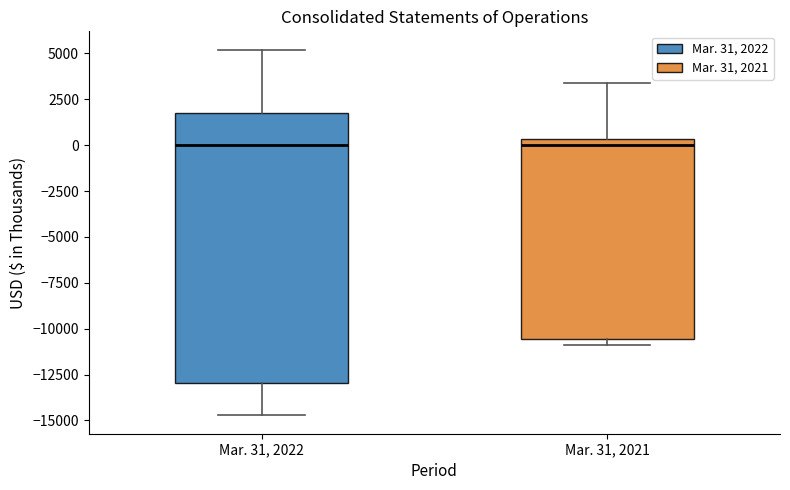

Reading left to right, transcribe this box plot: for each box, give where its median line is, the range the box spans, and where its two whiskers end, as read against the y-axis. The values are not printed on the chart, so give them approximately, as read against the axis.

Mar. 31, 2022: median 0, box -13000 to 2000, whiskers -14500 to 5000
Mar. 31, 2021: median 0, box -10500 to 500, whiskers -11000 to 3500